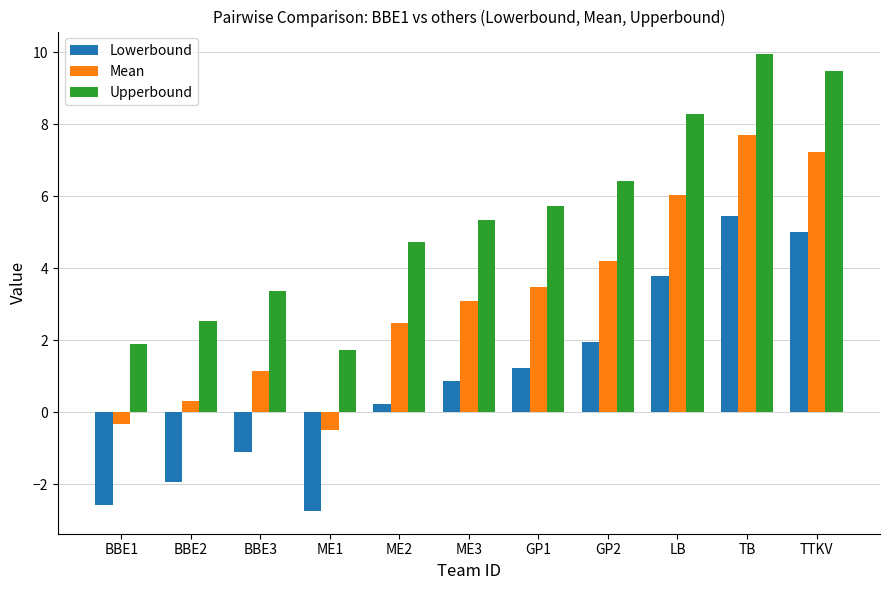

Reading left to right, transcribe all the data shown in this chart.

Lowerbound: -2.6	-1.9	-1.1	-2.7	0.2	0.9	1.2	2.0	3.8	5.5	5.0
Mean: -0.3	0.3	1.1	-0.5	2.5	3.1	3.5	4.2	6.0	7.7	7.2
Upperbound: 1.9	2.5	3.4	1.7	4.7	5.3	5.7	6.4	8.3	9.9	9.5